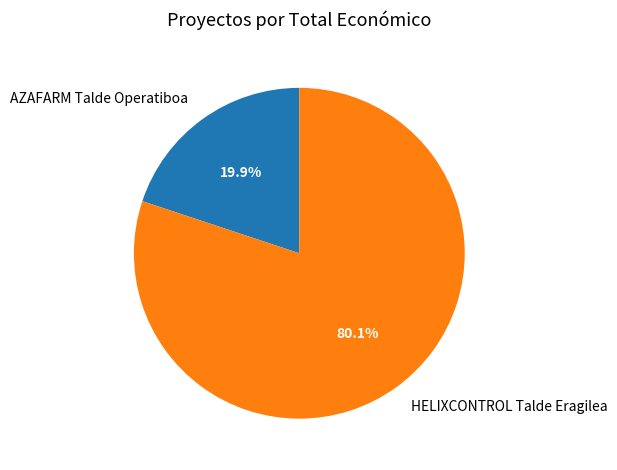

How many slices are in this pie chart?

2